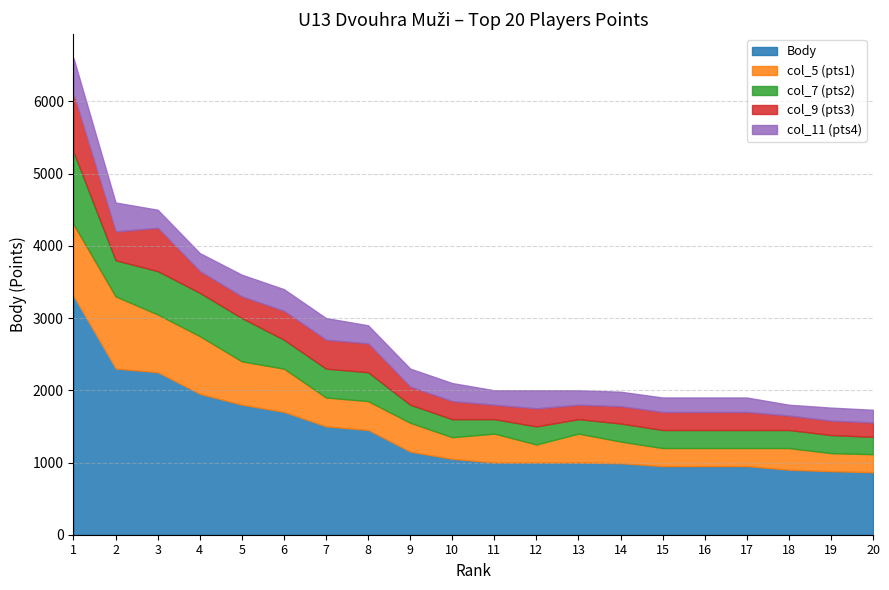

What is the value of the col_7 (pts2) point at the 15th from the left?

250